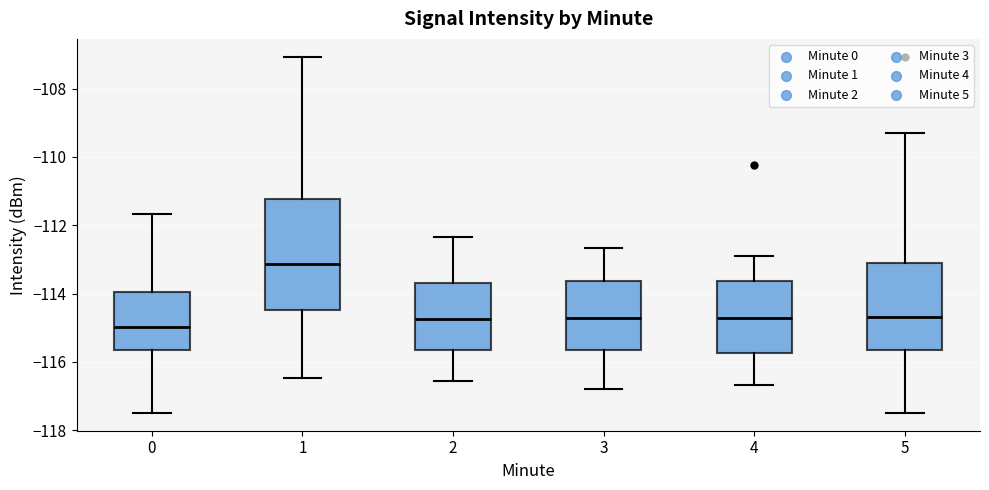

Reading left to right, transcribe this box plot: for each box, give where its median line is, the range the box spans, and where its two whiskers end, as read against the y-axis. The values are not printed on the chart, so give them approximately, as read against the axis.

0: median -115.0, box -115.6 to -114.0, whiskers -117.4 to -111.6
1: median -113.2, box -114.4 to -111.2, whiskers -116.4 to -107.0
2: median -114.8, box -115.6 to -113.8, whiskers -116.6 to -112.4
3: median -114.8, box -115.6 to -113.6, whiskers -116.8 to -112.6
4: median -114.8, box -115.8 to -113.6, whiskers -116.6 to -112.8
5: median -114.6, box -115.6 to -113.2, whiskers -117.4 to -109.4